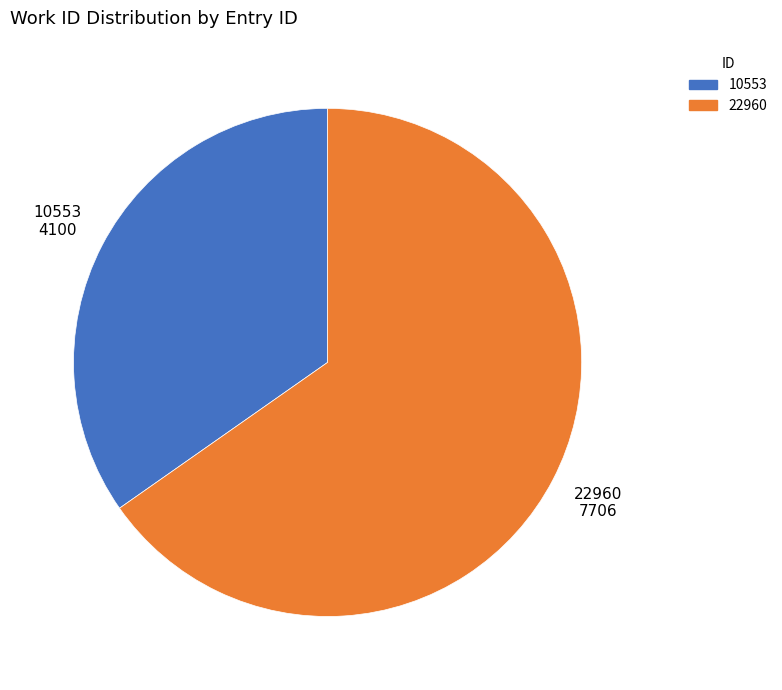

Is the sum of 10553 and 22960 greater than half?

Yes